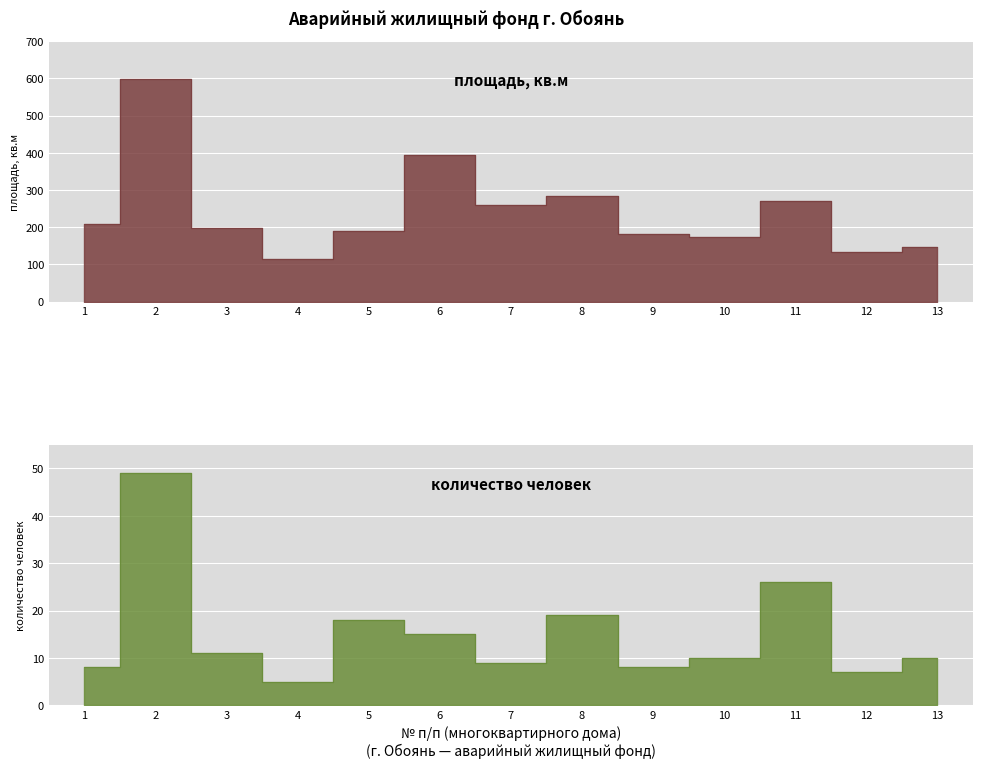

At how many categories does at least one series exceed 94?

13